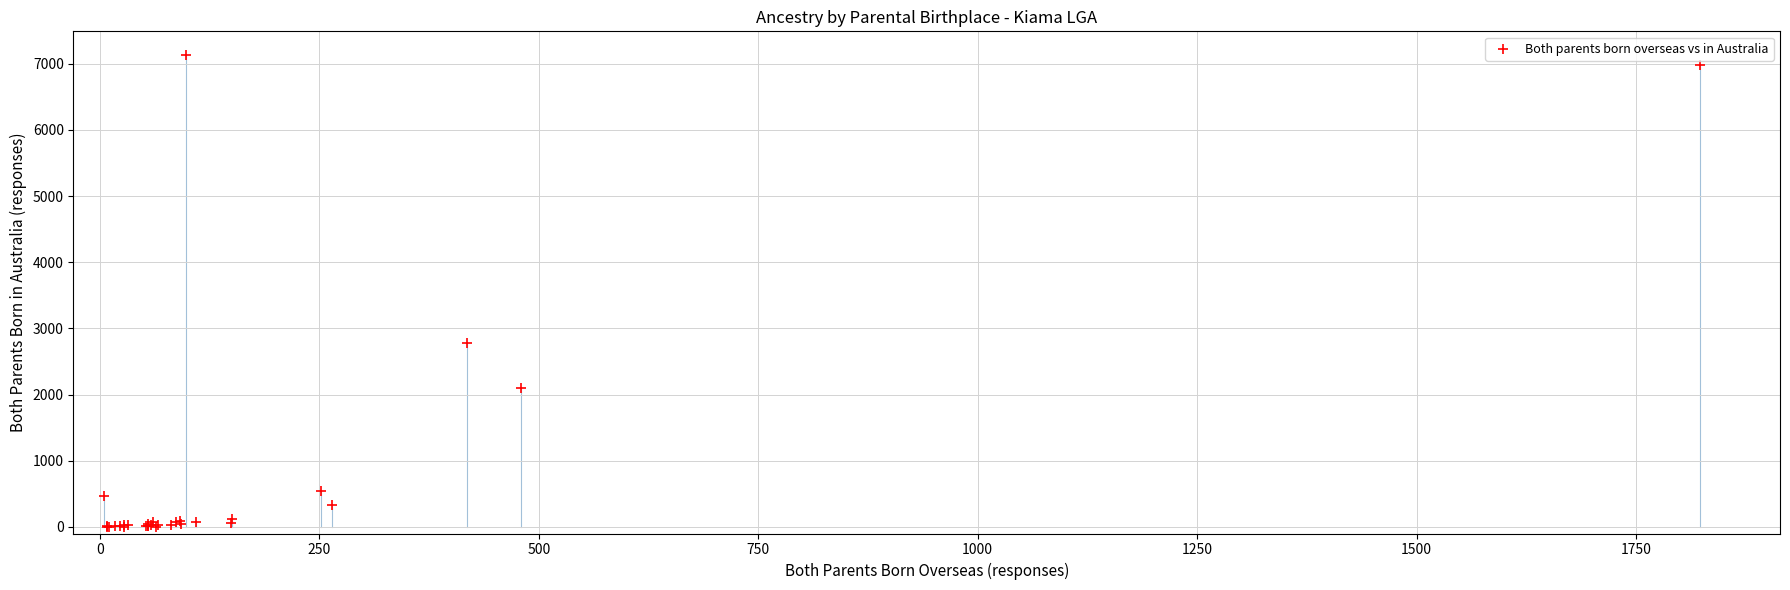

What Y value in the scatter plot is closest to 3567?

2773